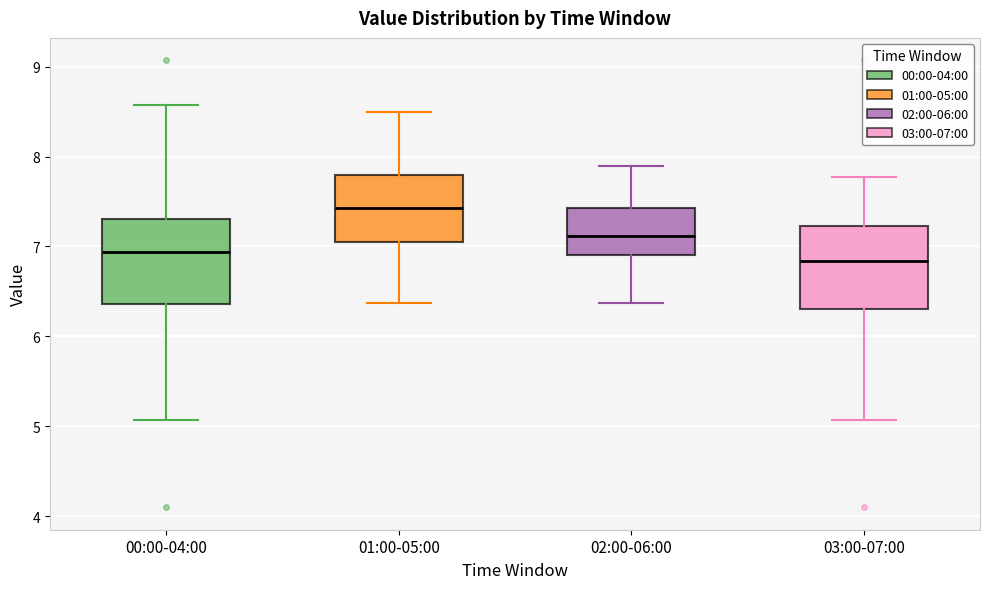

Where is the upper edge of the box for 03:00-07:00 on the y-axis? The values are not printed on the chart, so give them approximately, as read against the axis.

7.2